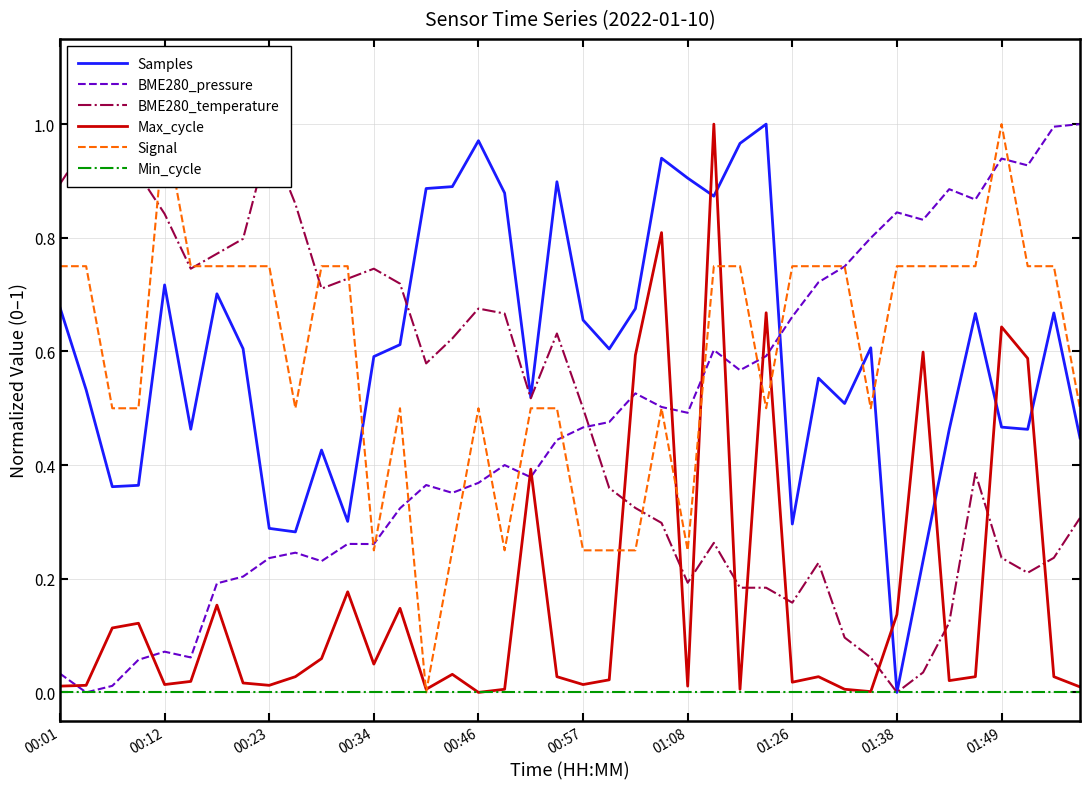

Is it true that Max_cycle equals 0.0 at 00:01?

True